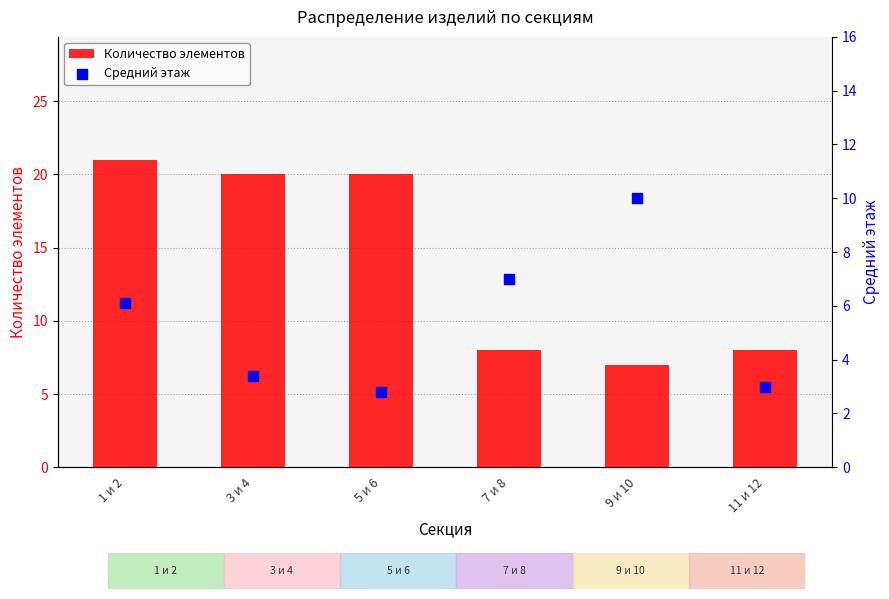

At how many categories does at least one series exceed 20?

1